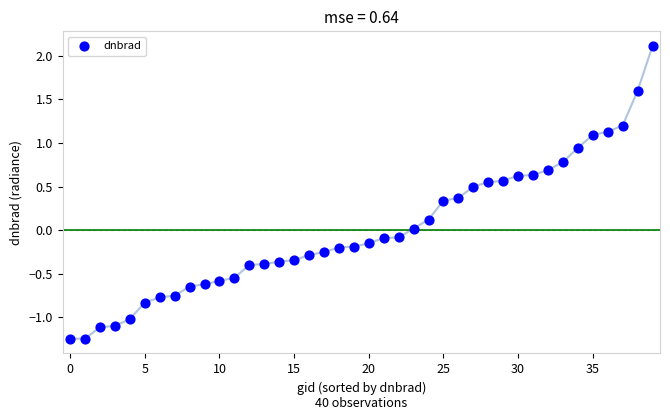

What is the range of Y values (max minus min)?

3.4